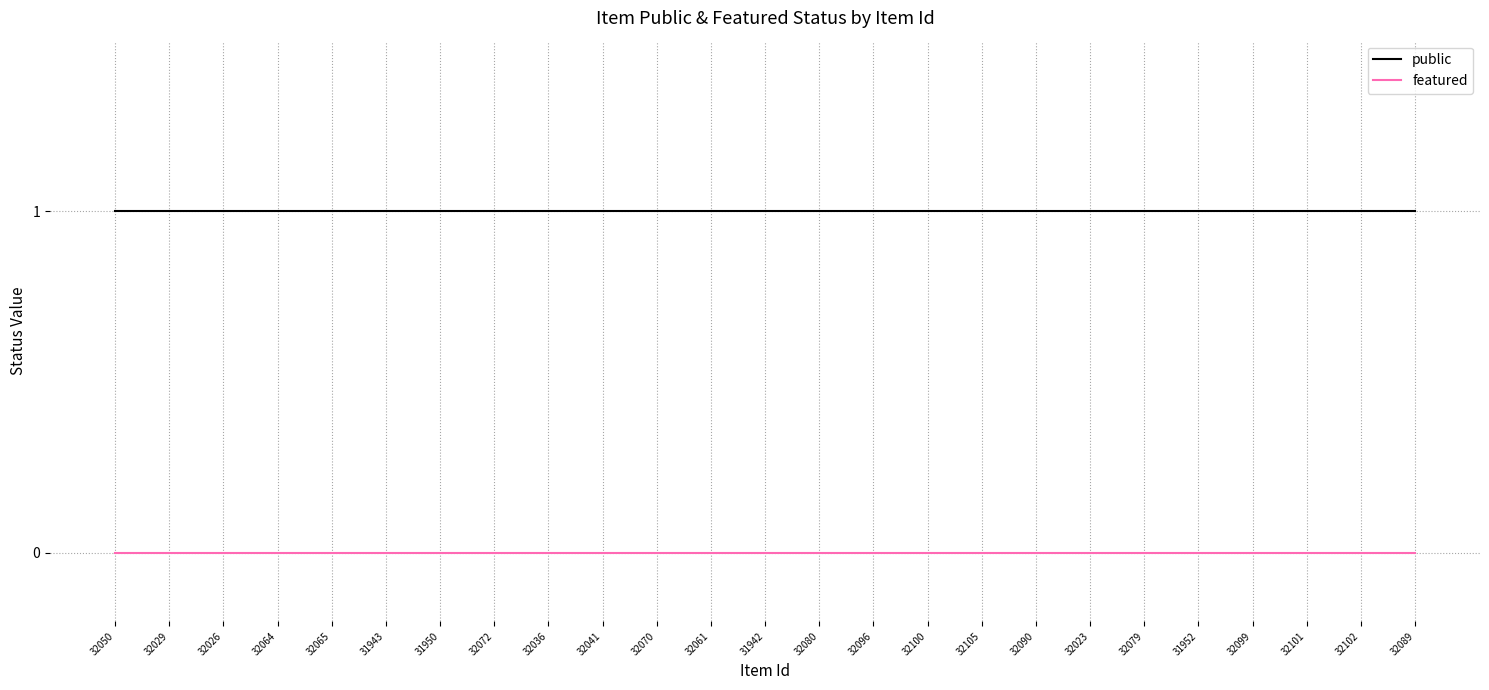

What position from the left is 32099?

22